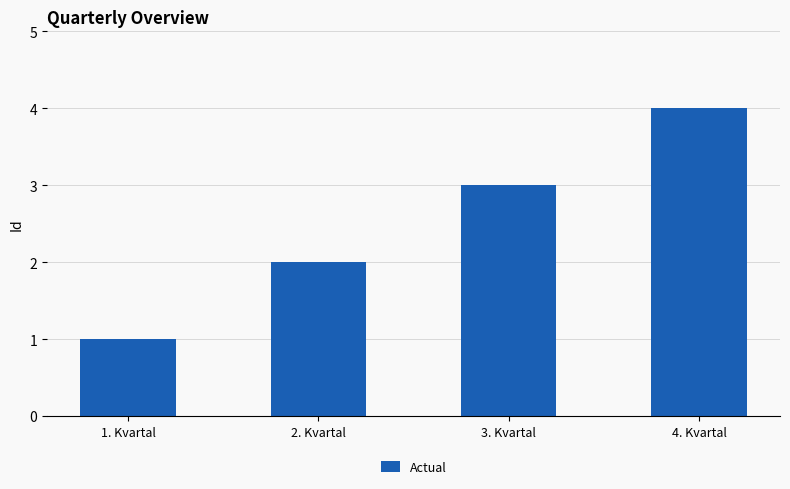

What is the label of the 3rd bar from the right?

2. Kvartal